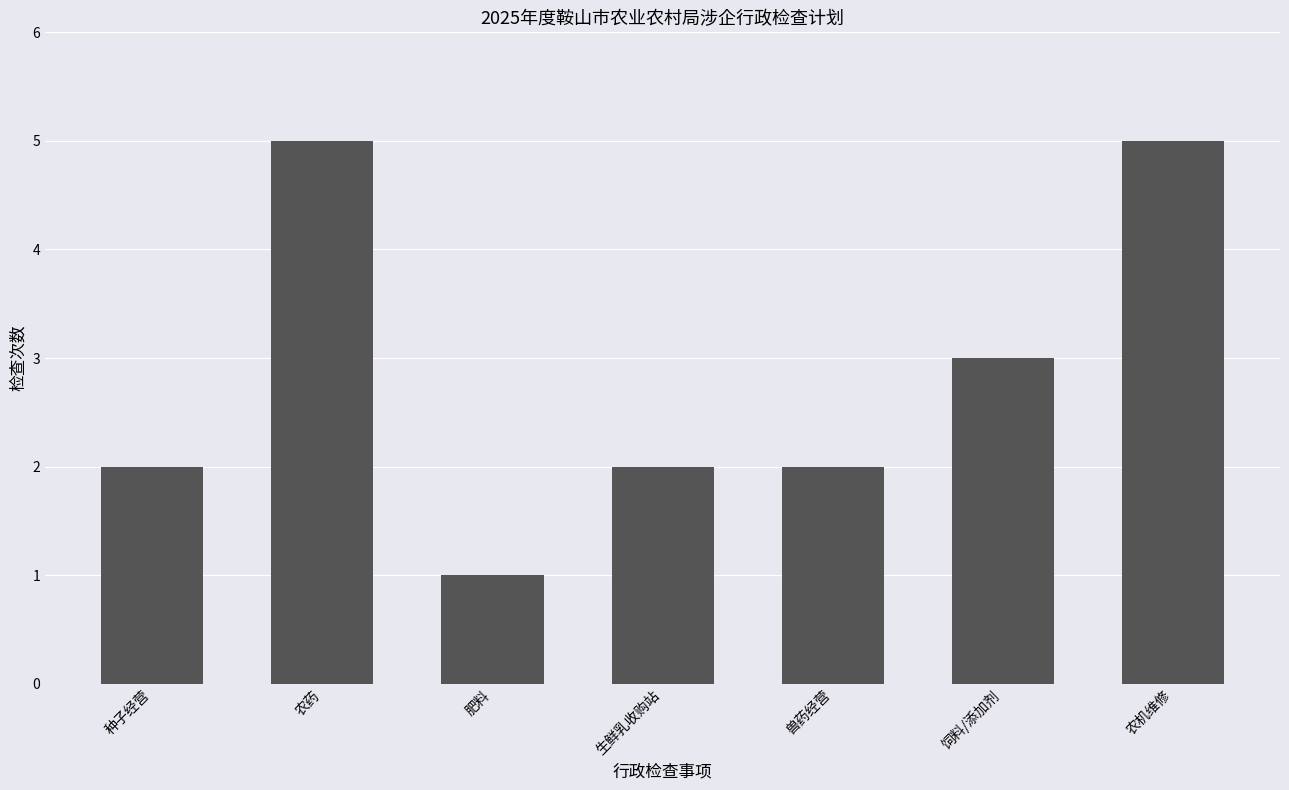

Reading left to right, extract all data points from this chart.

2	5	1	2	2	3	5